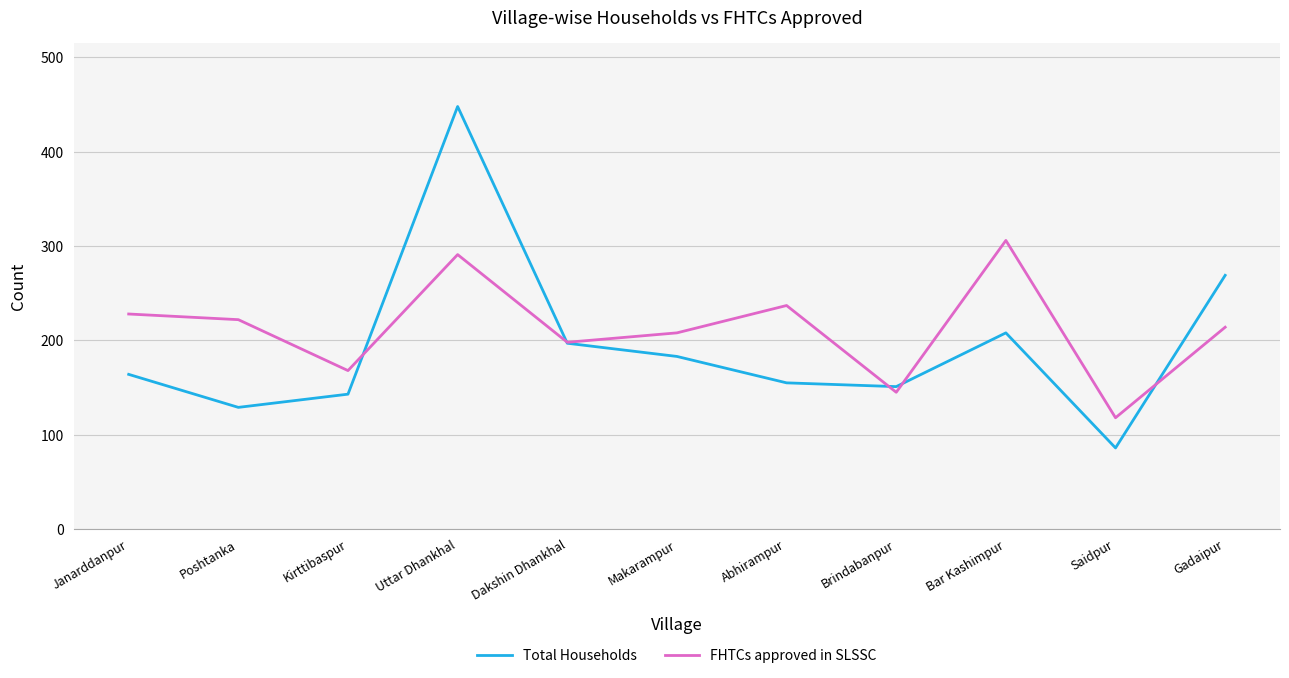

Which series has the largest range (max minus min)?

Total Households